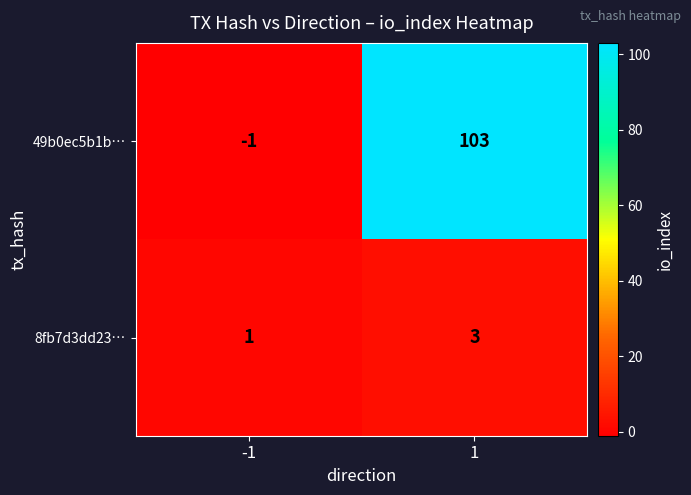

Reading left to right, extract all data points from this chart.

49b0ec5b1b…: -1	103
8fb7d3dd23…: 1	3